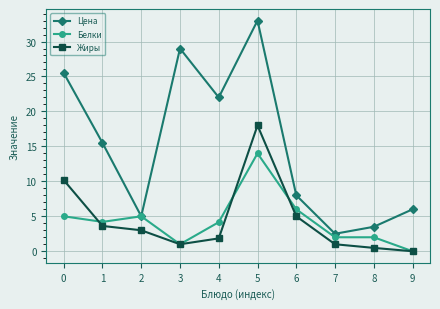

True or false: Жиры and Цена cross at least once.

False